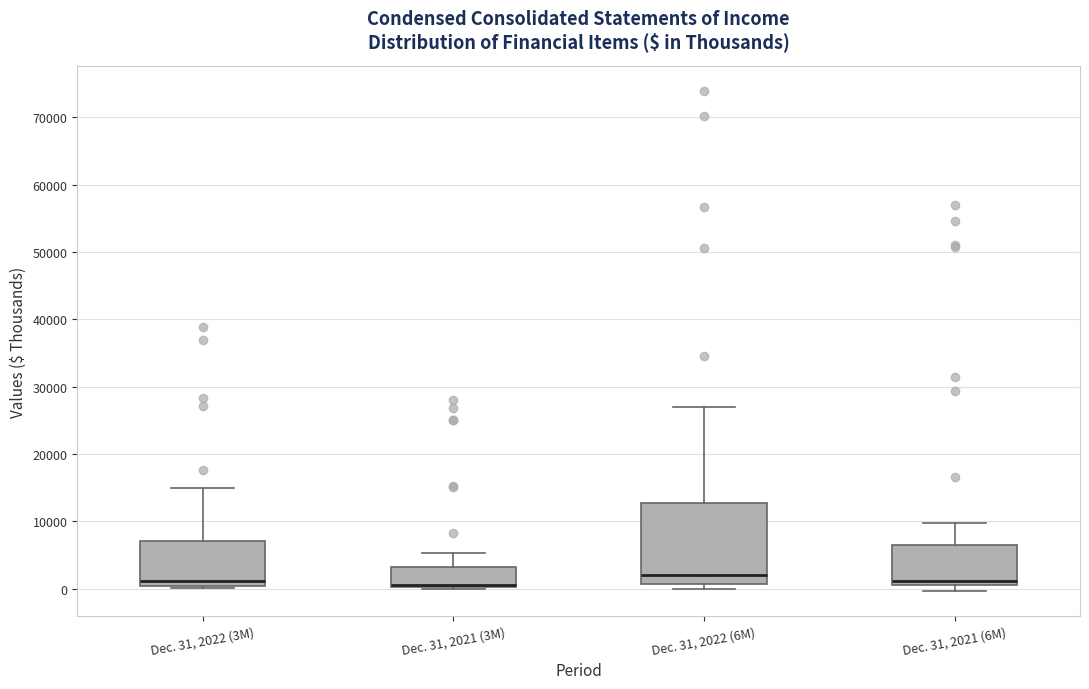

Reading left to right, read every box against the y-axis: the position of its median line, the range the box covers, and the ends of its whiskers. The values are not printed on the chart, so give them approximately, as read against the axis.

Dec. 31, 2022 (3M): median 1000, box 0 to 7000, whiskers 0 to 15000
Dec. 31, 2021 (3M): median 1000, box 0 to 3000, whiskers 0 to 5000
Dec. 31, 2022 (6M): median 2000, box 1000 to 13000, whiskers 0 to 27000
Dec. 31, 2021 (6M): median 1000 (just above the box's lower edge), box 1000 to 7000, whiskers 0 to 10000